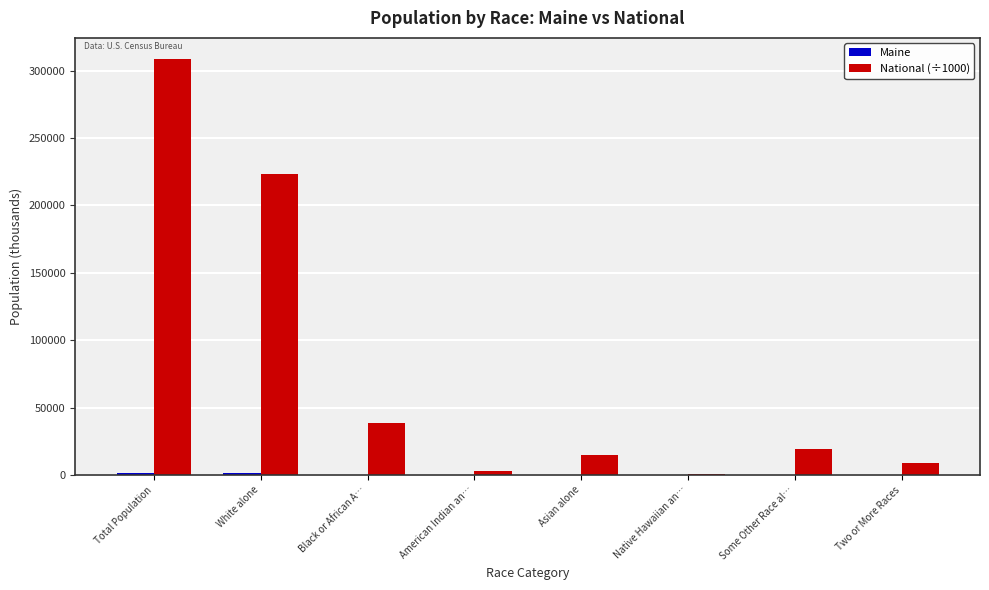

Which label corresponds to the largest value in the chart?

Total Population